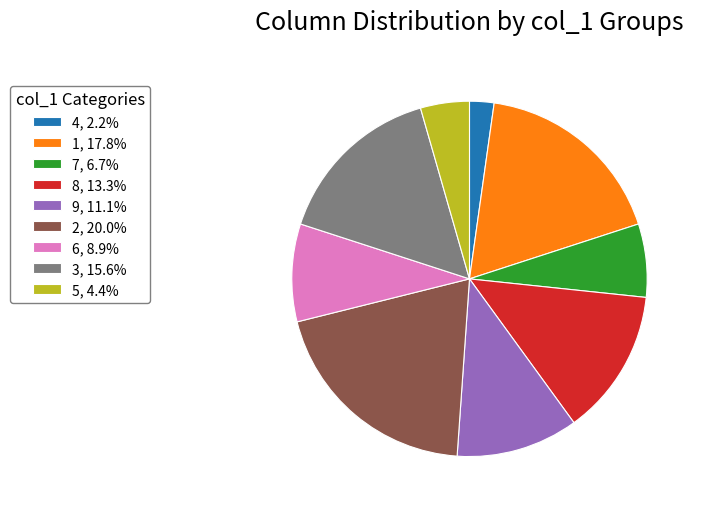

What is the ratio of the value at 7, 6.7% to the value at 8, 13.3%?

0.5